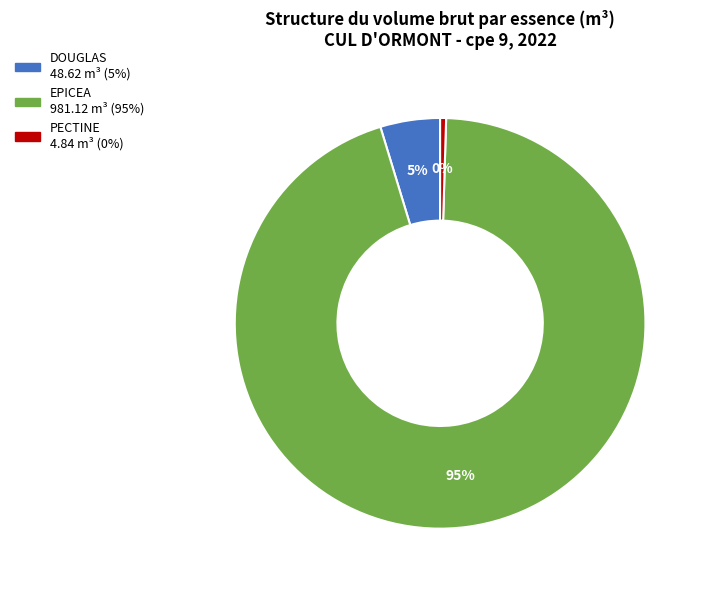

Is there a majority slice in this chart?

Yes